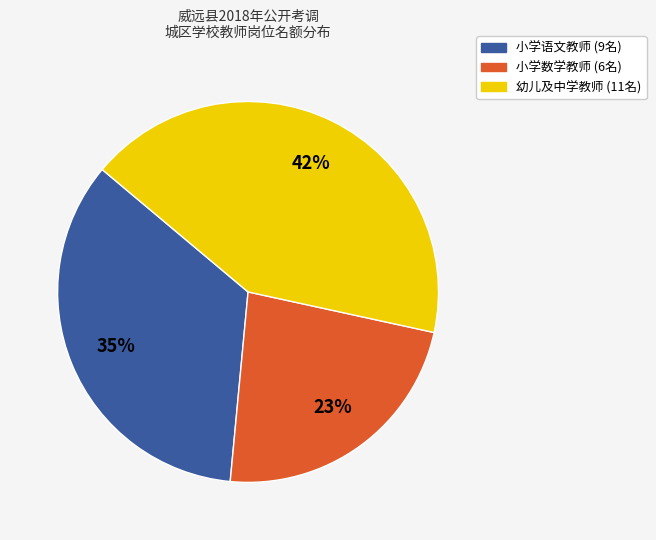

How many slices are in this pie chart?

3